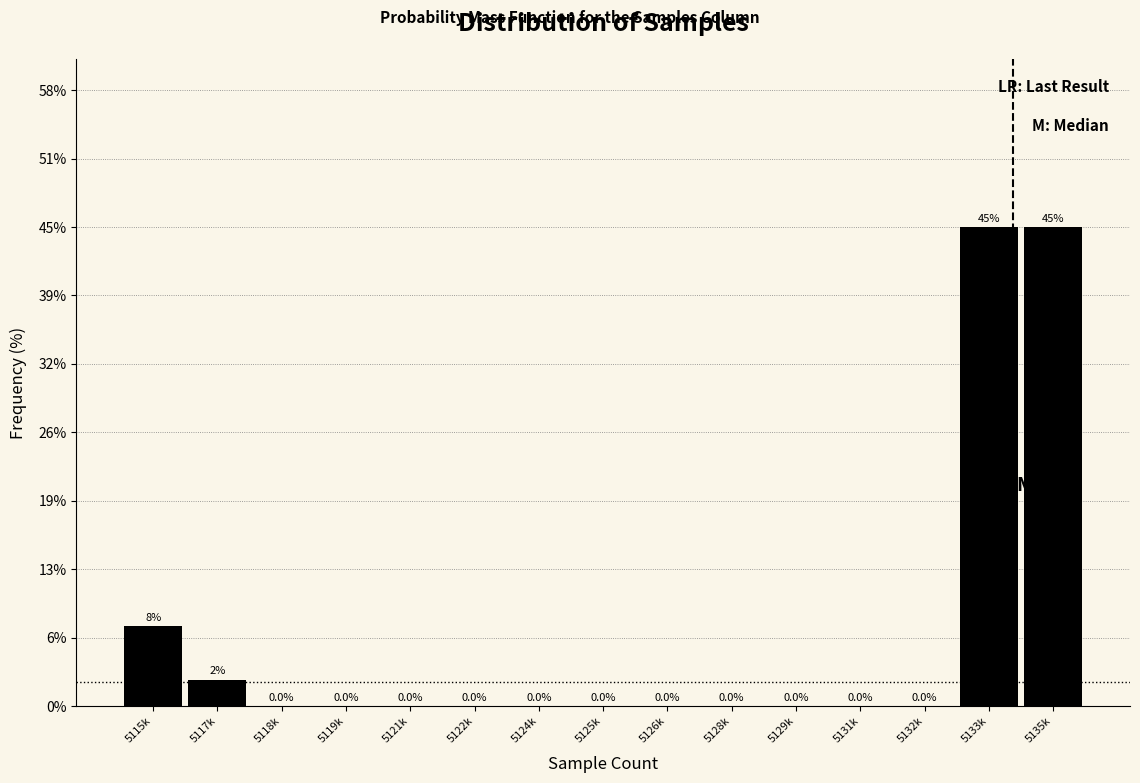

Reading left to right, extract all data points from this chart.

5115k=7.5	5117k=2.5	5118k=0.0	5119k=0.0	5121k=0.0	5122k=0.0	5124k=0.0	5125k=0.0	5126k=0.0	5128k=0.0	5129k=0.0	5131k=0.0	5132k=0.0	5133k=45.0	5135k=45.0